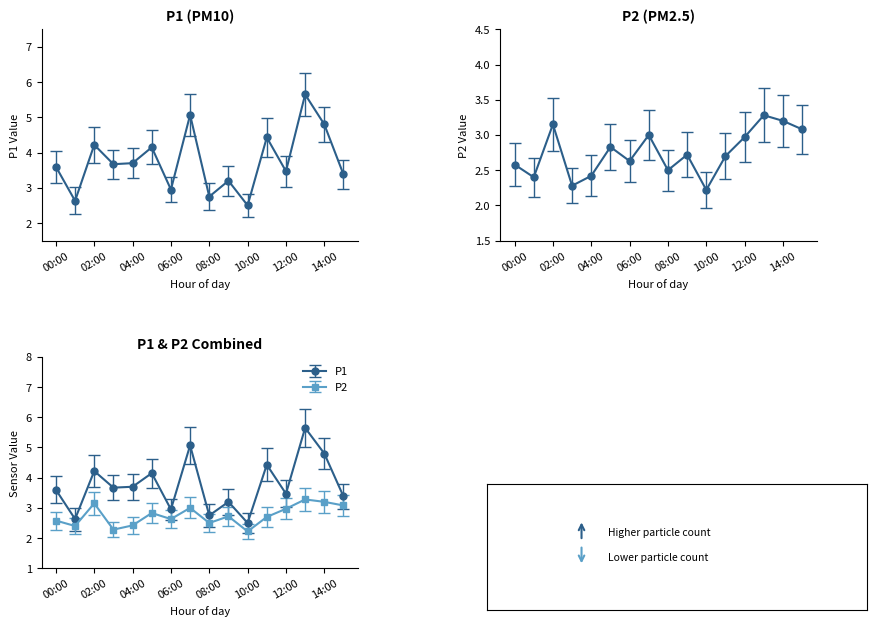

Is it true that P1 equals 5.1 at 00:00?

False